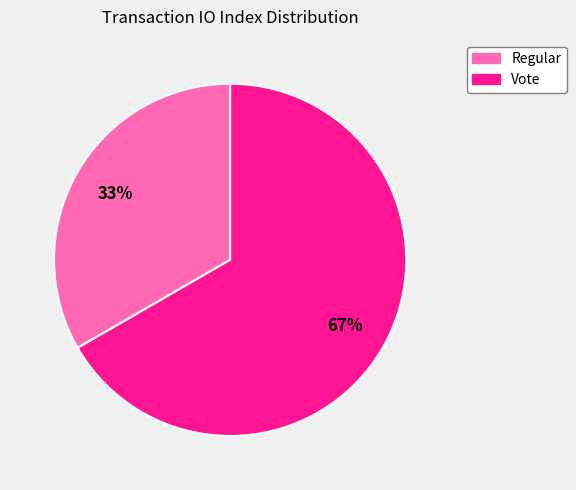

To the nearest percent, what percentage of the pie is Vote?

67%